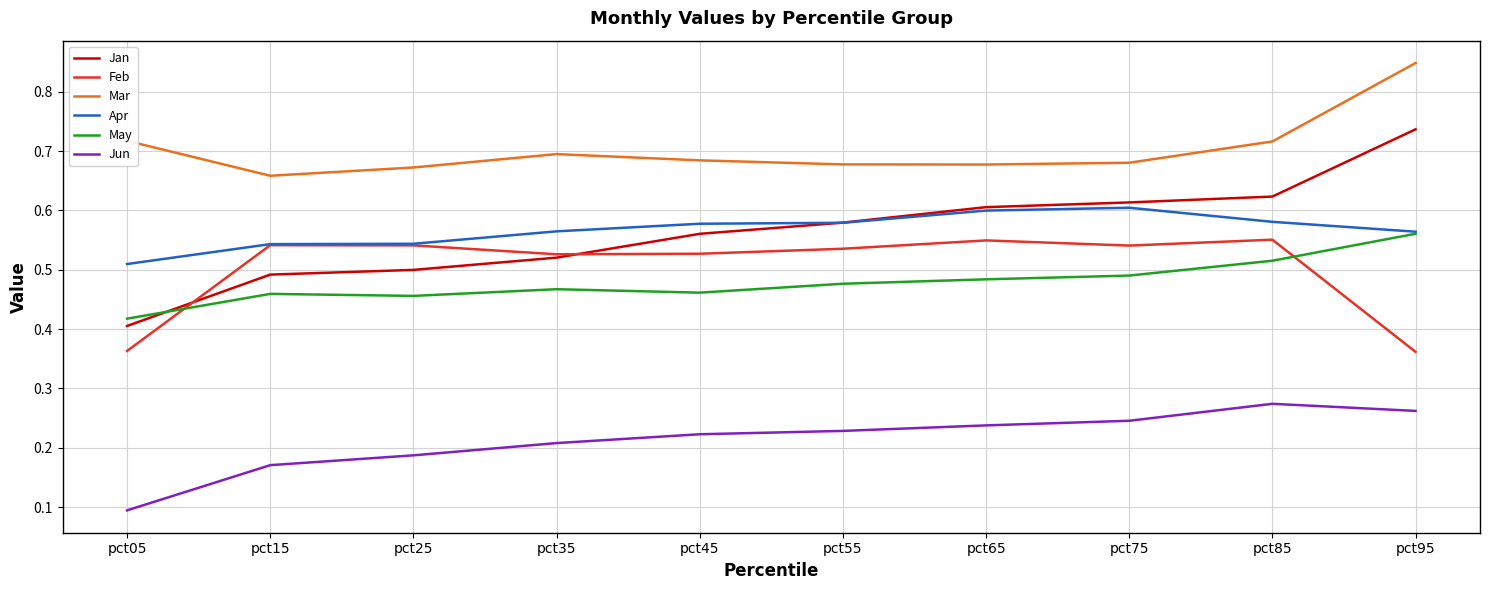

The Jan series shows 0.6 at pct85. True or false?

True